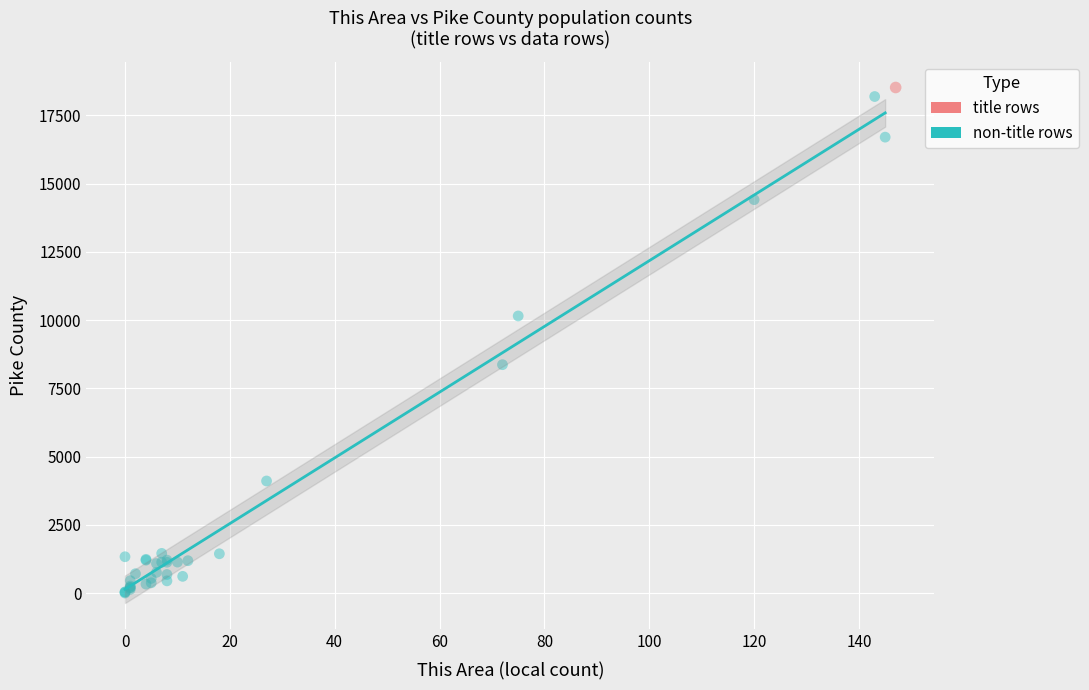

What are all the series names shown in the legend?

title rows, non-title rows